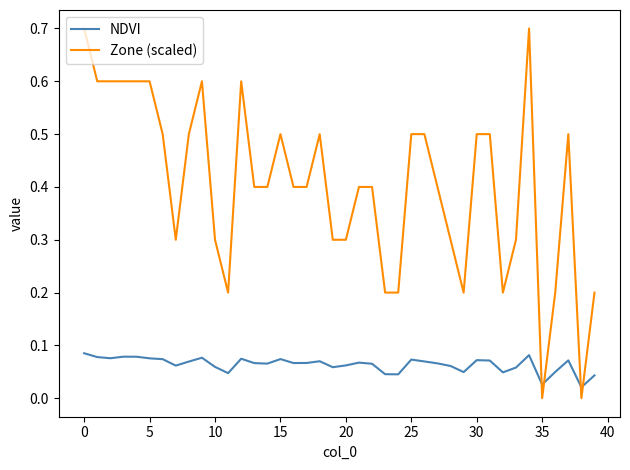

Rank the series by their maximum value, from highest to lowest.

Zone (scaled), NDVI